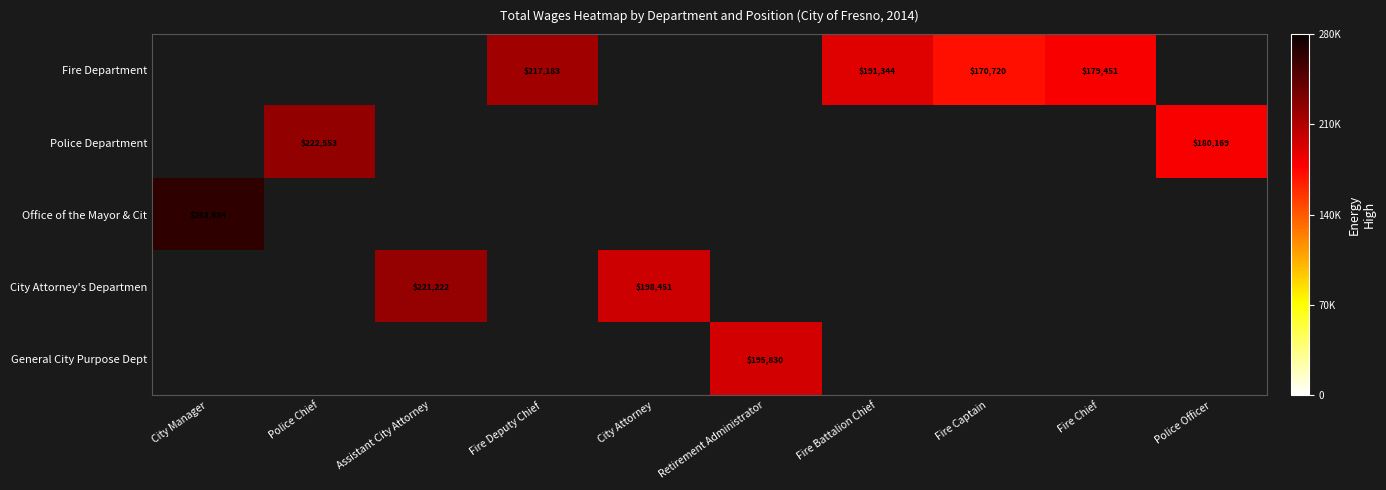

What is the average value of the General City Purpose Dept series?

19583